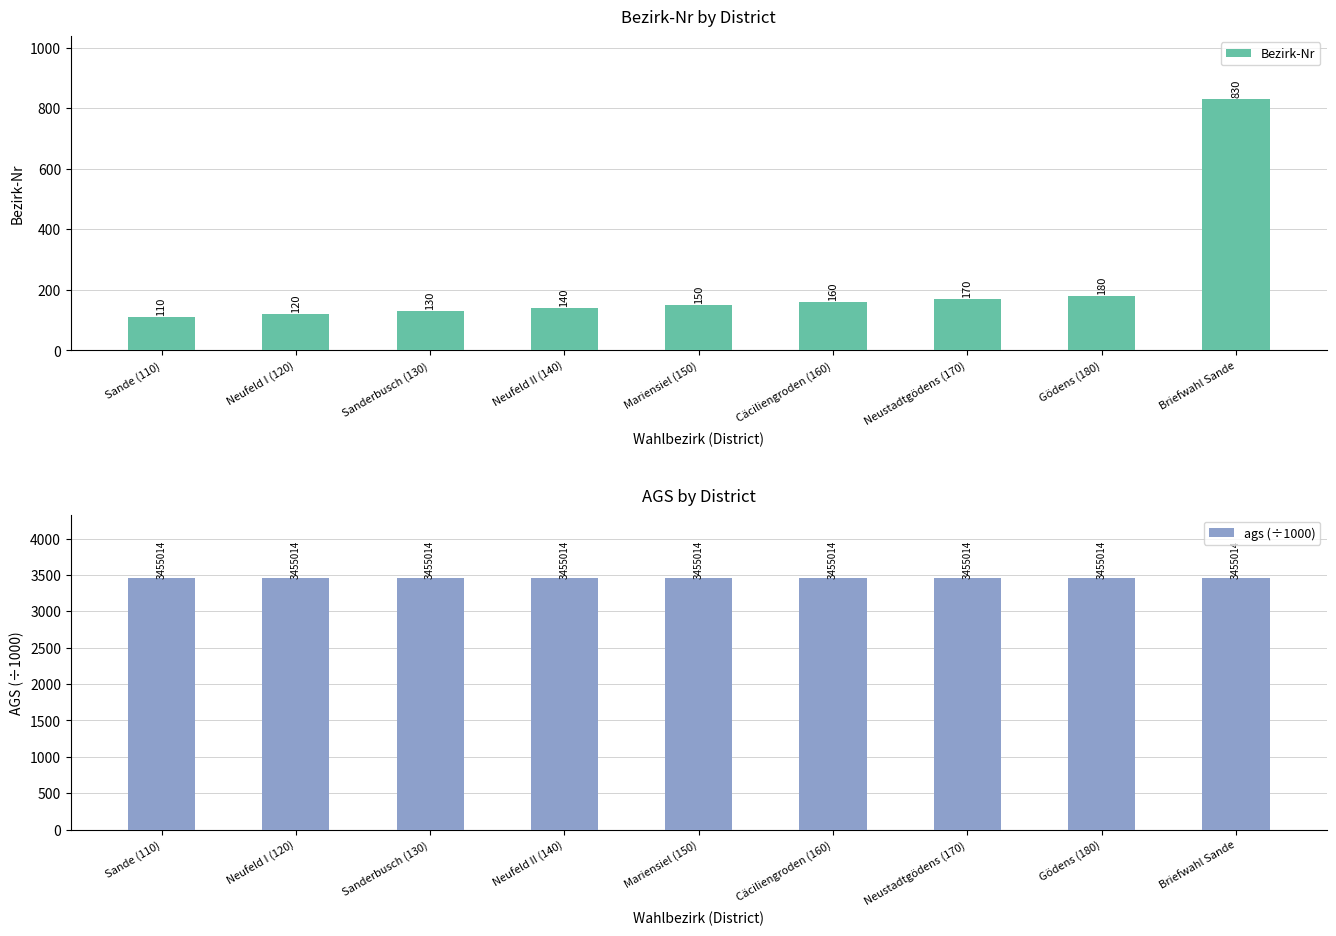

At how many categories does at least one series exceed 2585?

9